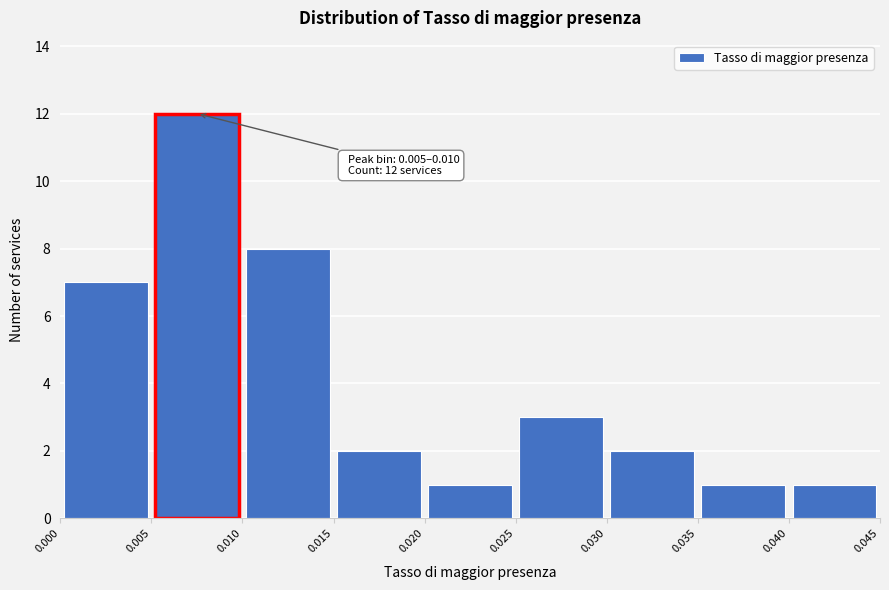

Which range on the x-axis has the tallest bar?

0.005 to 0.010